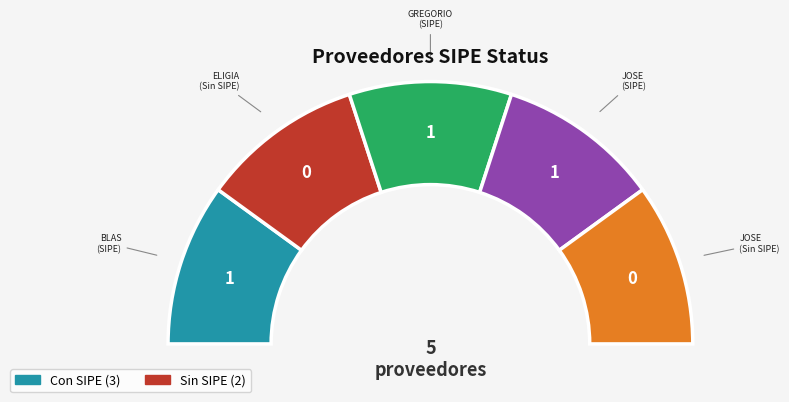

Rank the categories by value from highest to lowest.

BLAS ANTONIO LOPEZ PORTILLO, GREGORIO NOGUERA SERVIAN, JOSE DOMINGO VALDEZ FERNANDEZ, ELIGIA BENITEZ RAMIREZ, JOSE EMILIANO BAREIRO FLOR